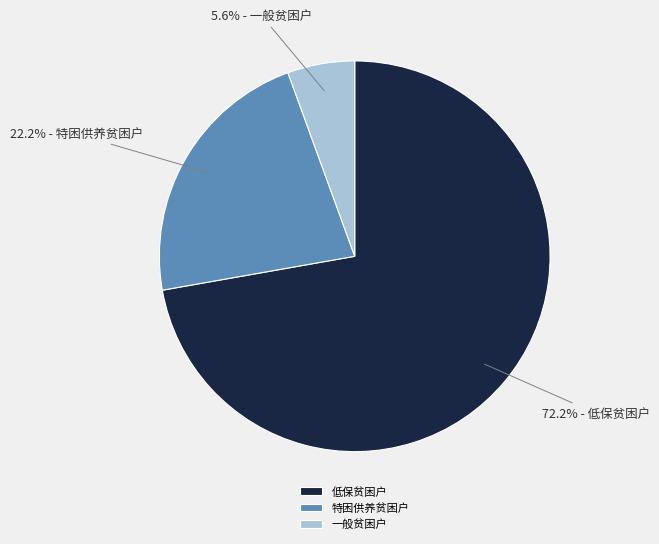

What percentage is the 一般贫困户 slice, to the nearest percent?

6%